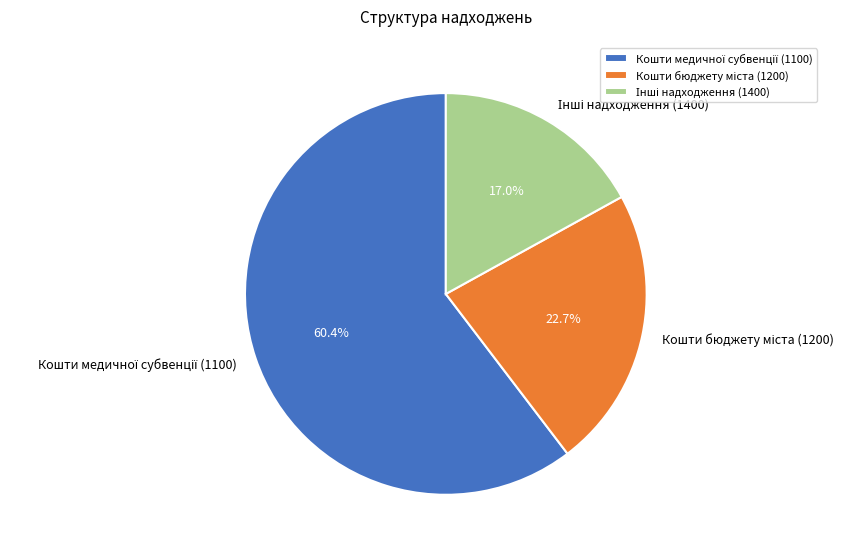

Is there any slice that represents more than half of the pie?

Yes